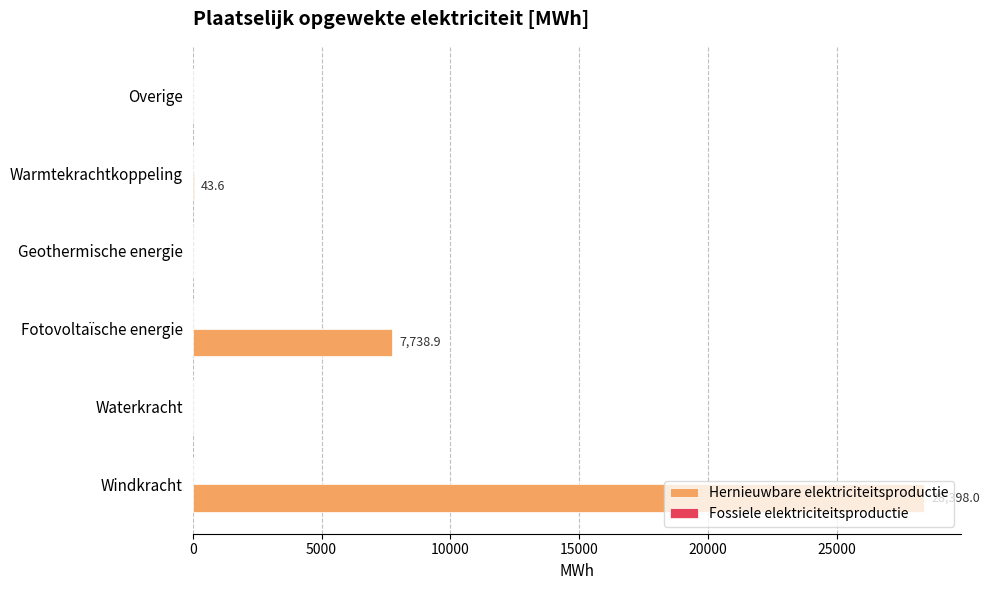

Which has a higher value, Warmtekrachtkoppeling or Waterkracht?

Warmtekrachtkoppeling